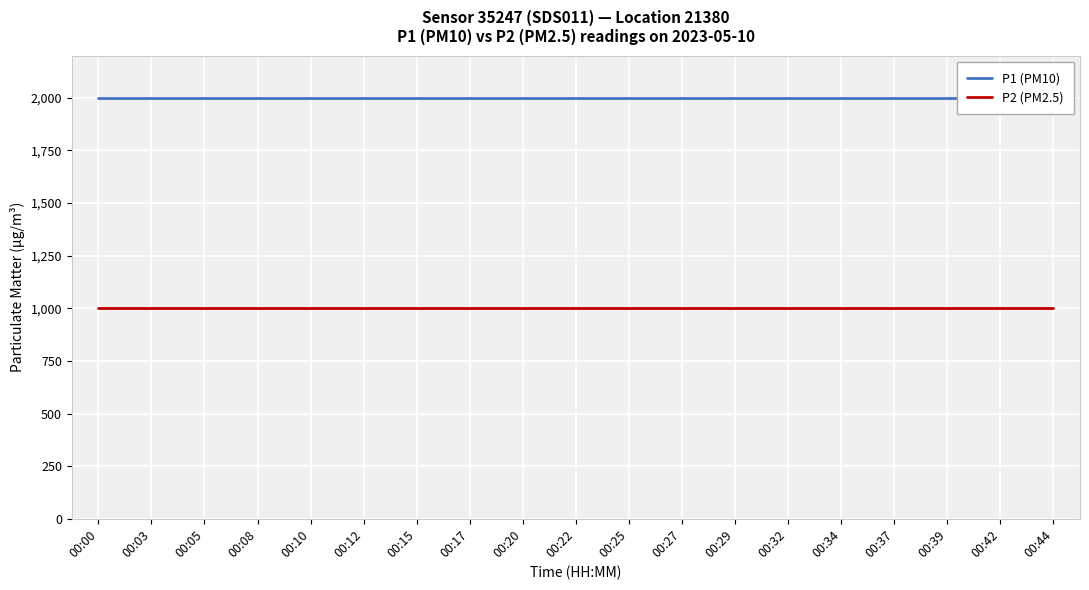

Is it true that P1 (PM10) equals 2813.9 at 00:42?

False